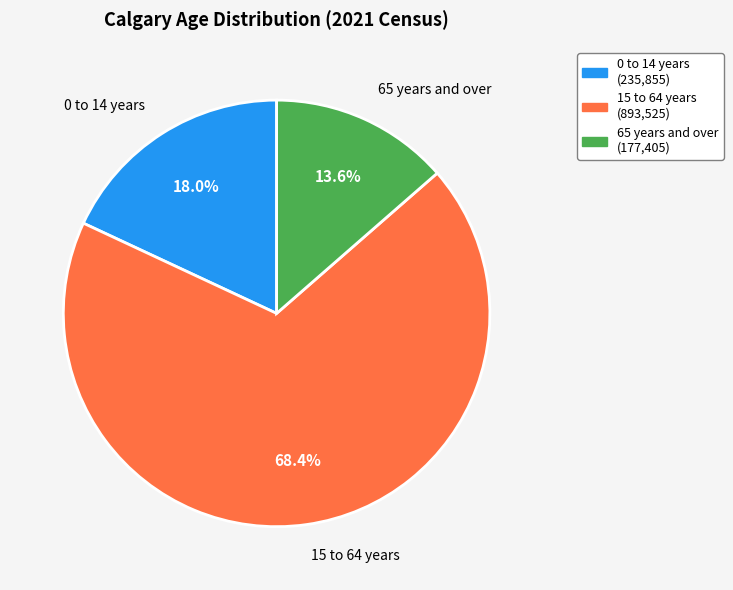

To the nearest percent, what percentage of the pie is 0 to 14 years?

18%